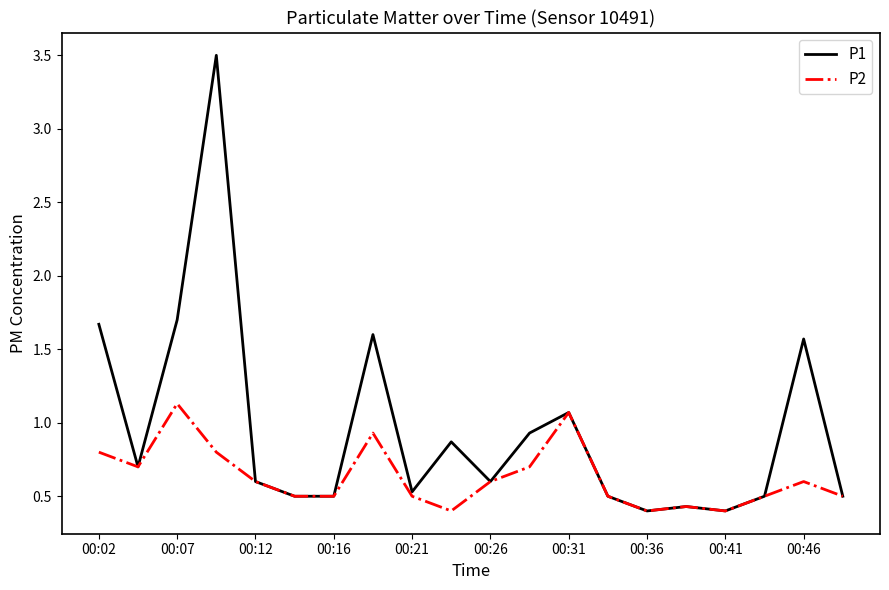

What is the maximum value shown in the chart?

3.5